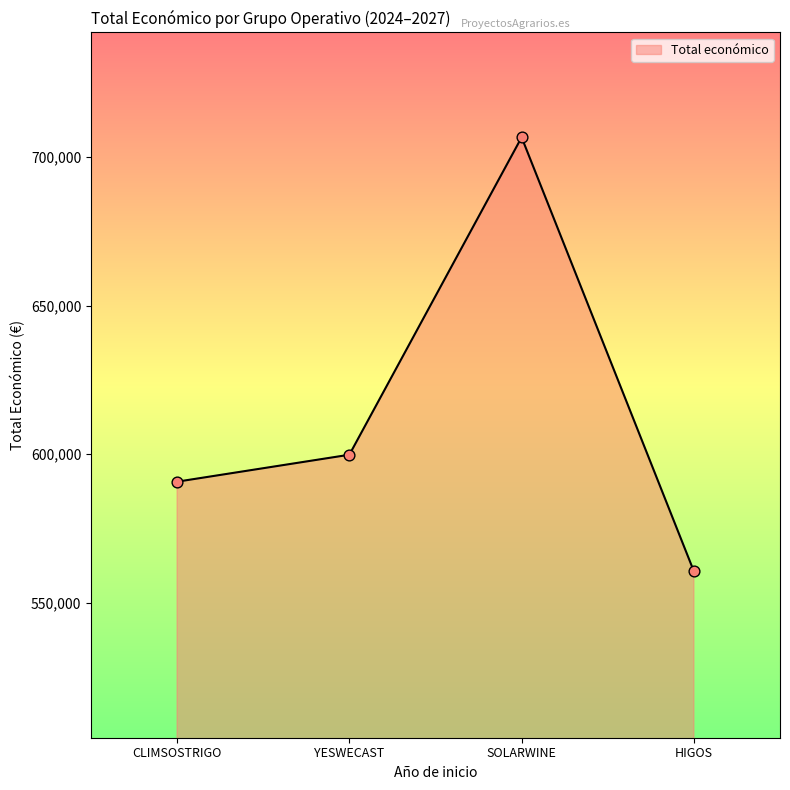

What is the ratio of the value at HIGOS to the value at YESWECAST?

0.9